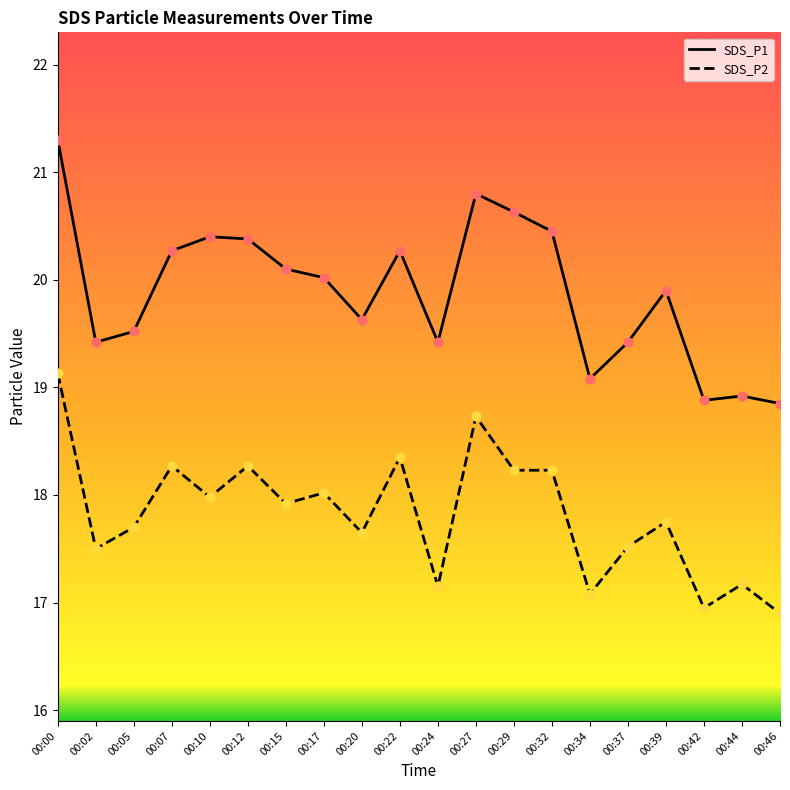

Which series contains the highest Y value?

SDS_P1